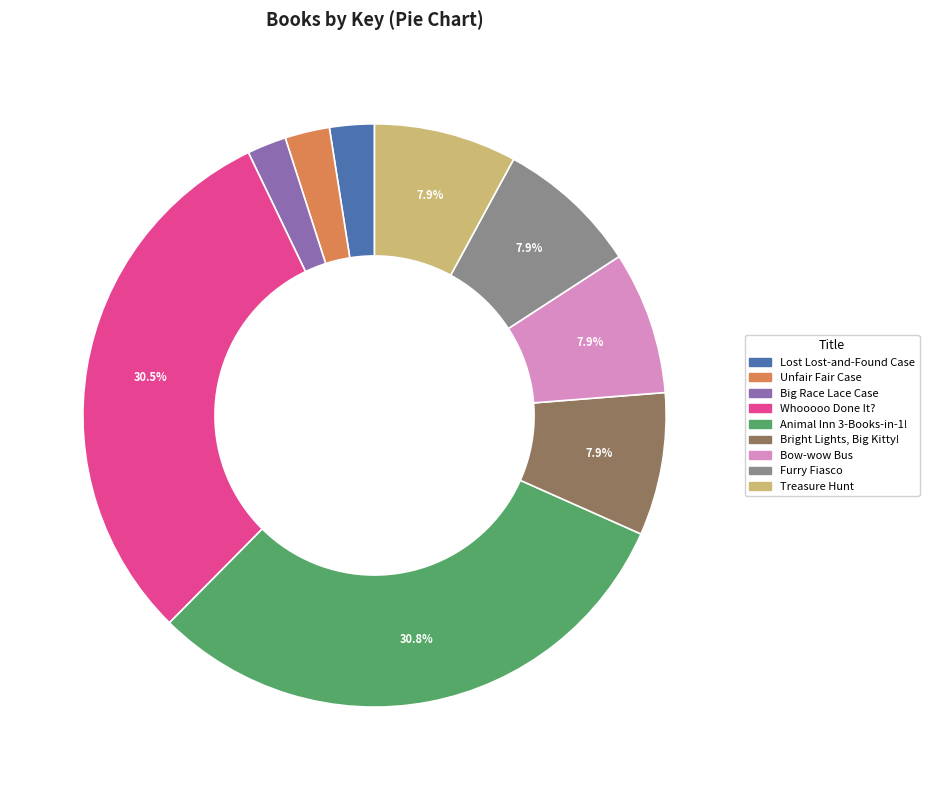

Do Bow-wow Bus and Animal Inn 3-Books-in-1! together represent more than half of the pie?

No